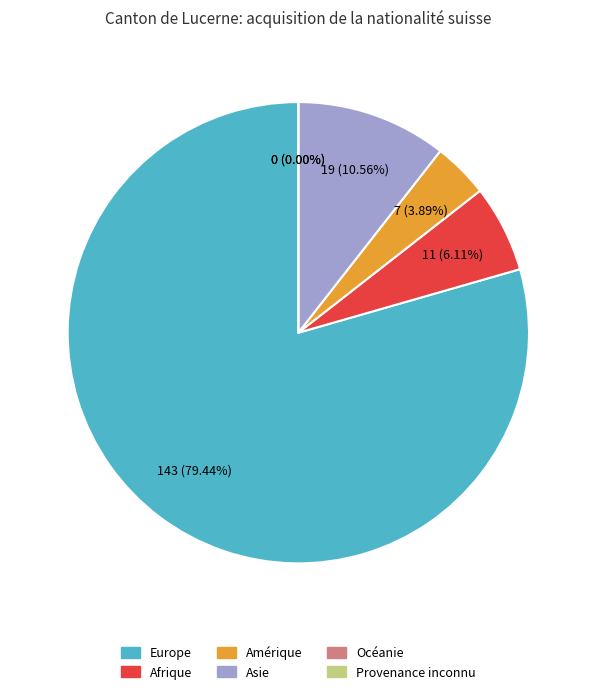

The Afrique slice represents 19% of the pie. True or false?

False